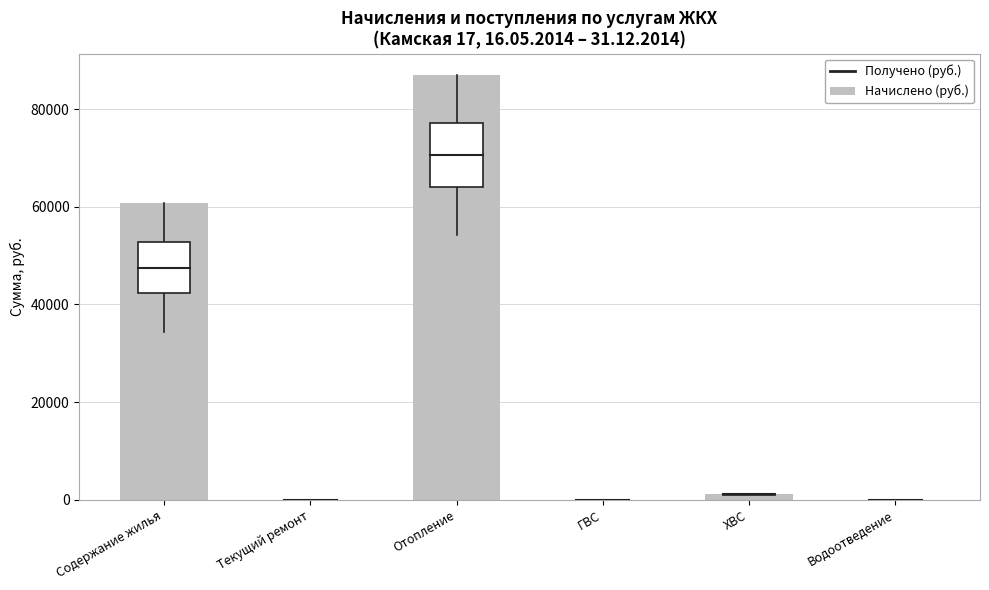

Reading left to right, list all the values displayed in this chart.

Содержание жилья=60690.9	Текущий ремонт=0.0	Отопление=87060.5	ГВС=0.0	ХВС=1250.0	Водоотведение=0.0